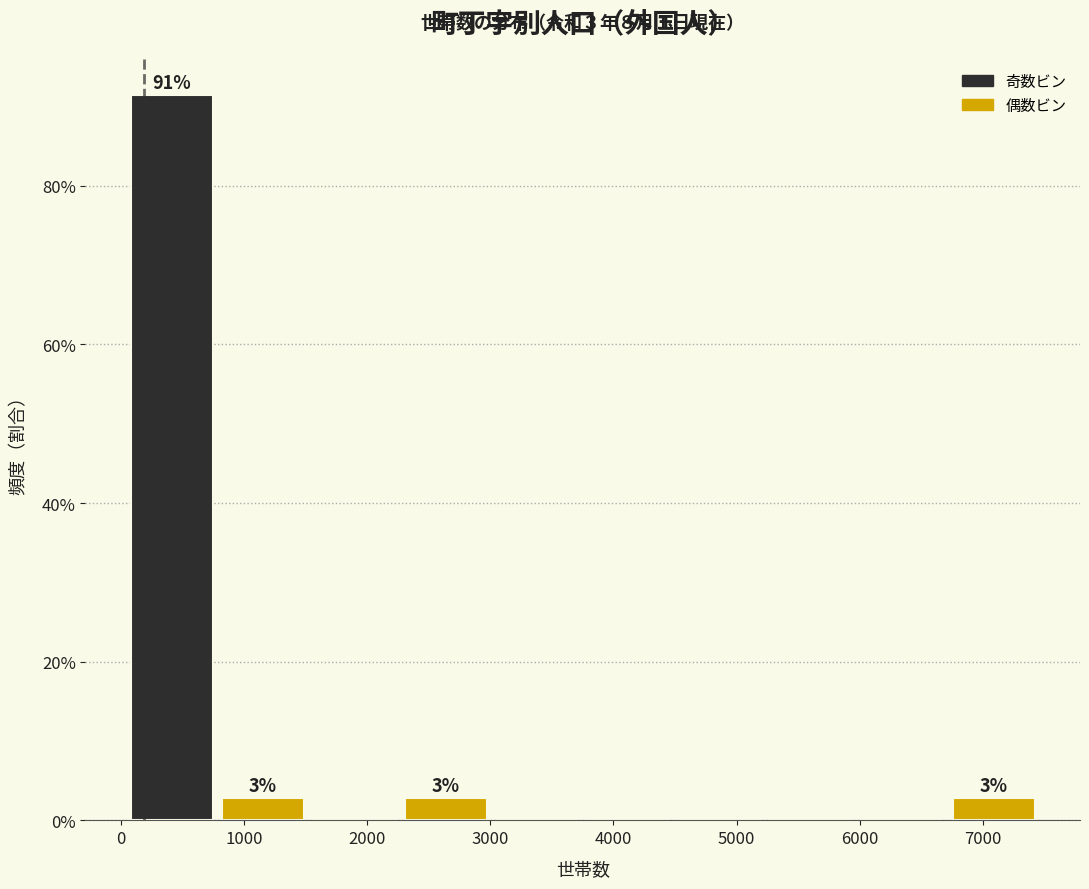

Which range on the x-axis has the tallest bar?

0 to 800